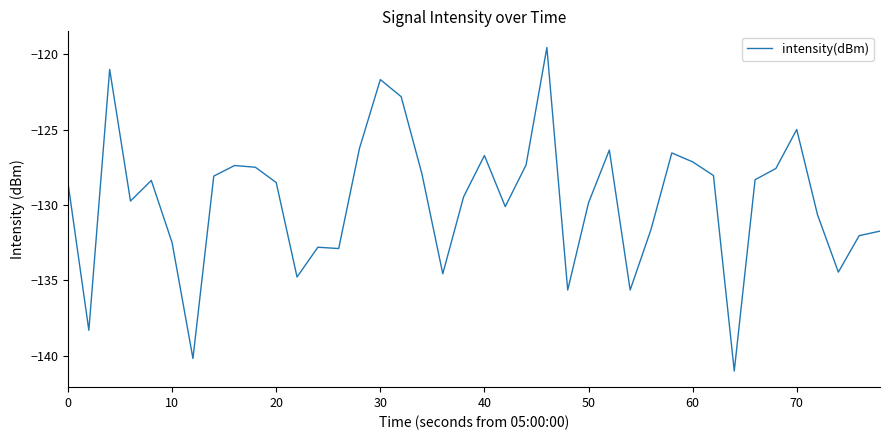

What is the difference between the maximum and minimum values?

21.5